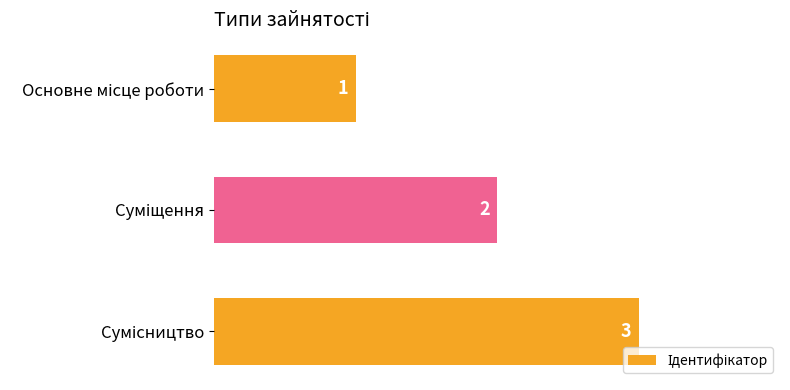

What is the greatest value displayed?

3